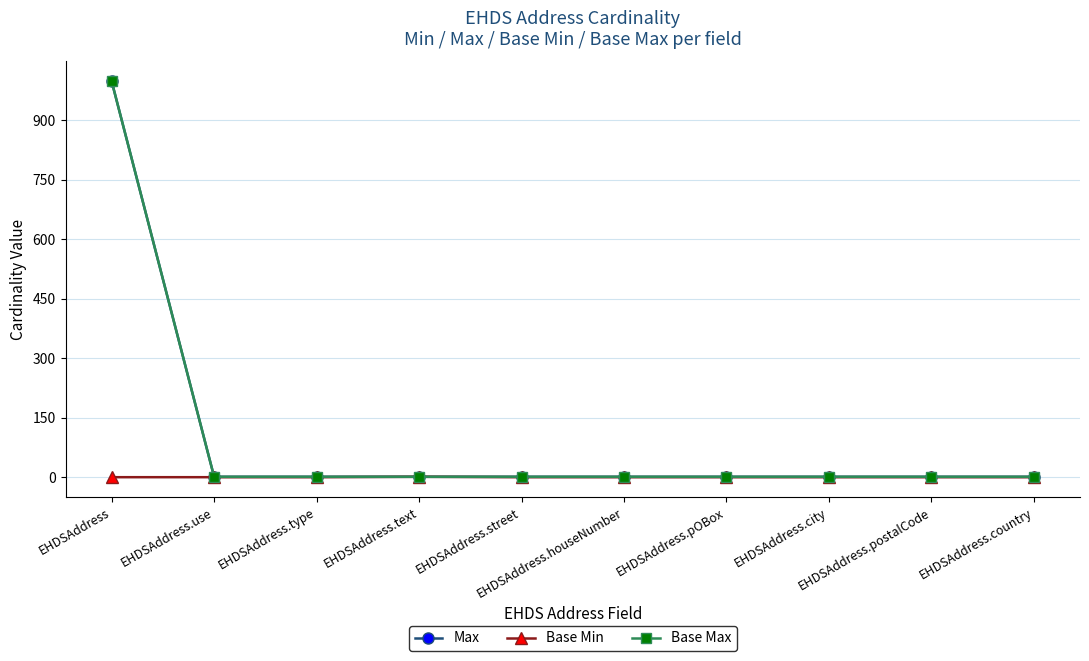

Does the chart have visible grid lines?

Yes